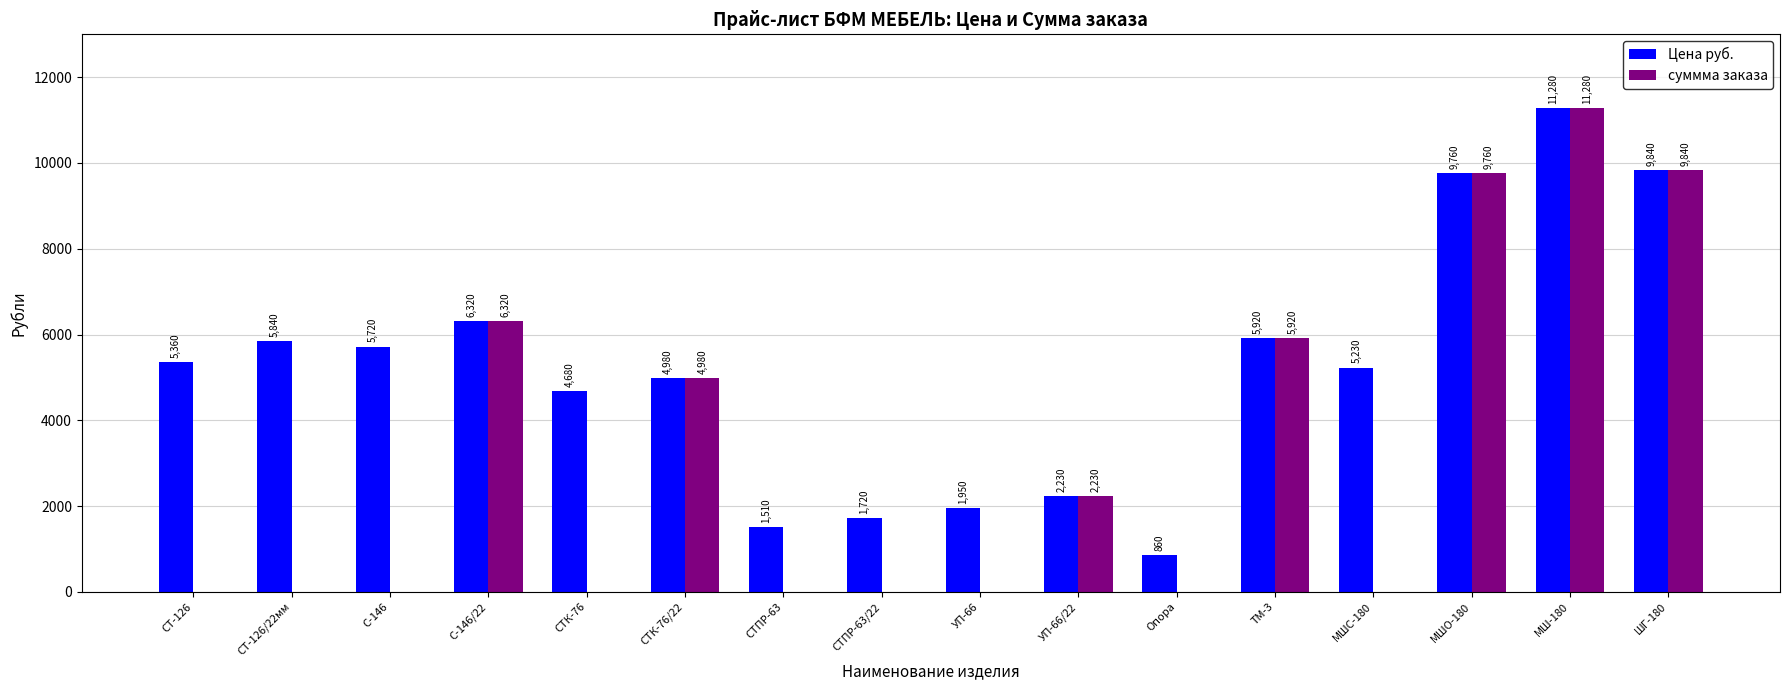

How many positive values does the суммма заказа series have?

7